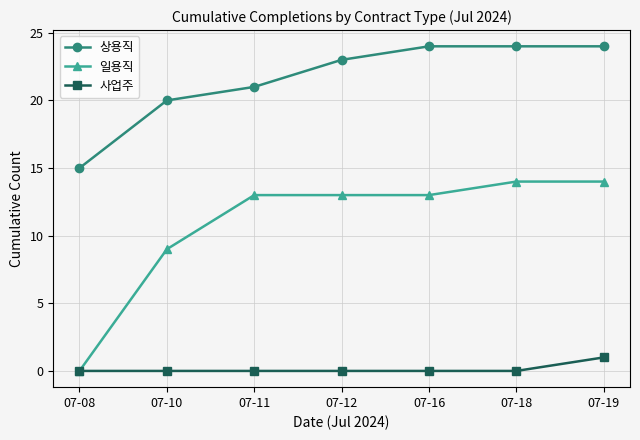

True or false: 일용직 and 상용직 intersect in this chart.

False